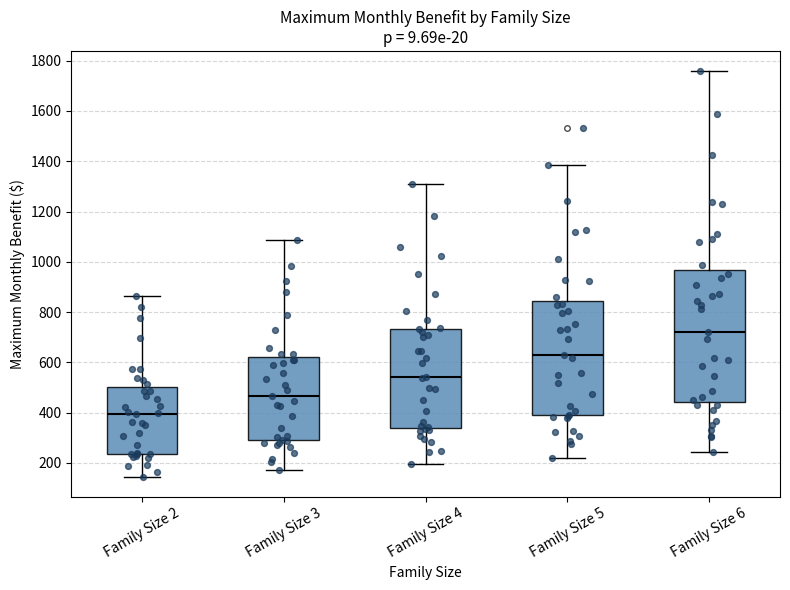

Where does the lower whisker of the box for Family Size 2 end on the y-axis? The values are not printed on the chart, so give them approximately, as read against the axis.

140